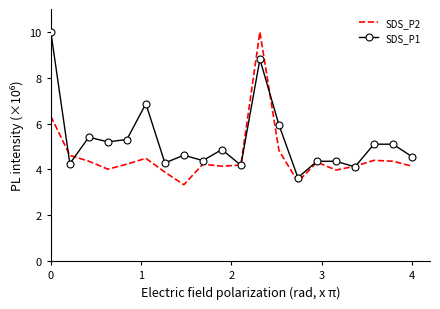

What is the greatest value displayed?

10.0